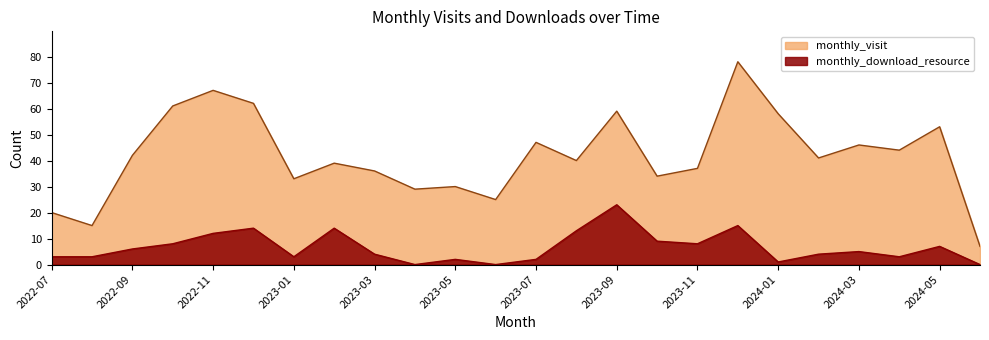

At which label does monthly_visit first exceed 41?

2022-09